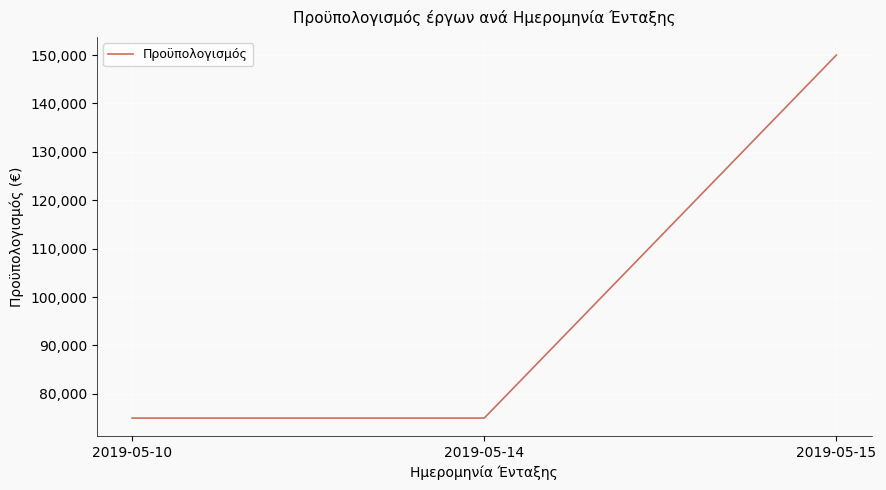

Approximately how many times larger is the value at 2019-05-14 compared to 2019-05-15?

0.5